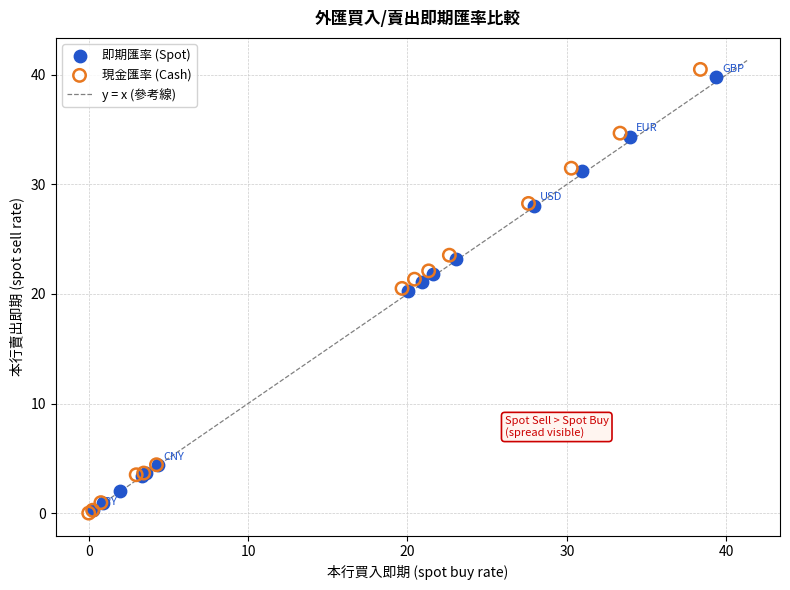

Which series has the largest Y range (max minus min)?

現金匯率 (Cash)